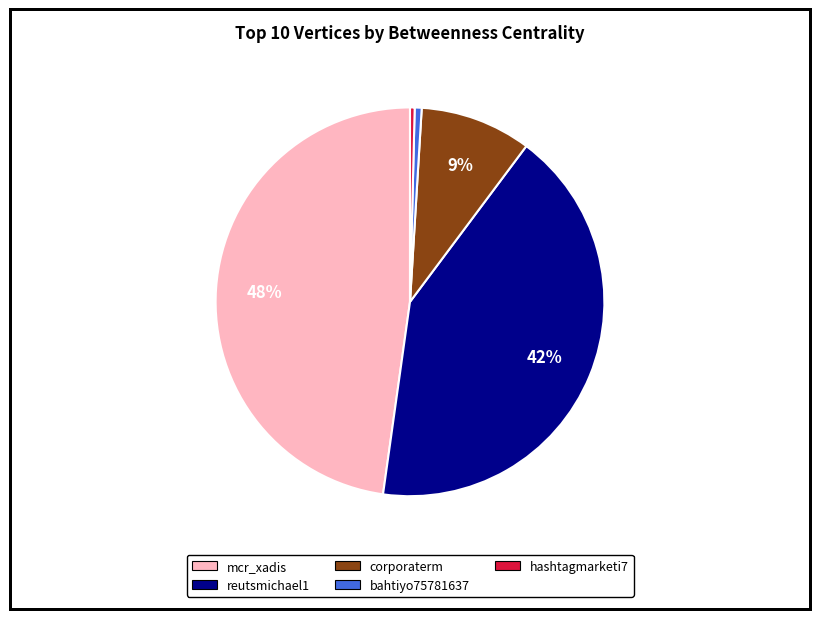

Which has a higher value, corporaterm or reutsmichael1?

reutsmichael1